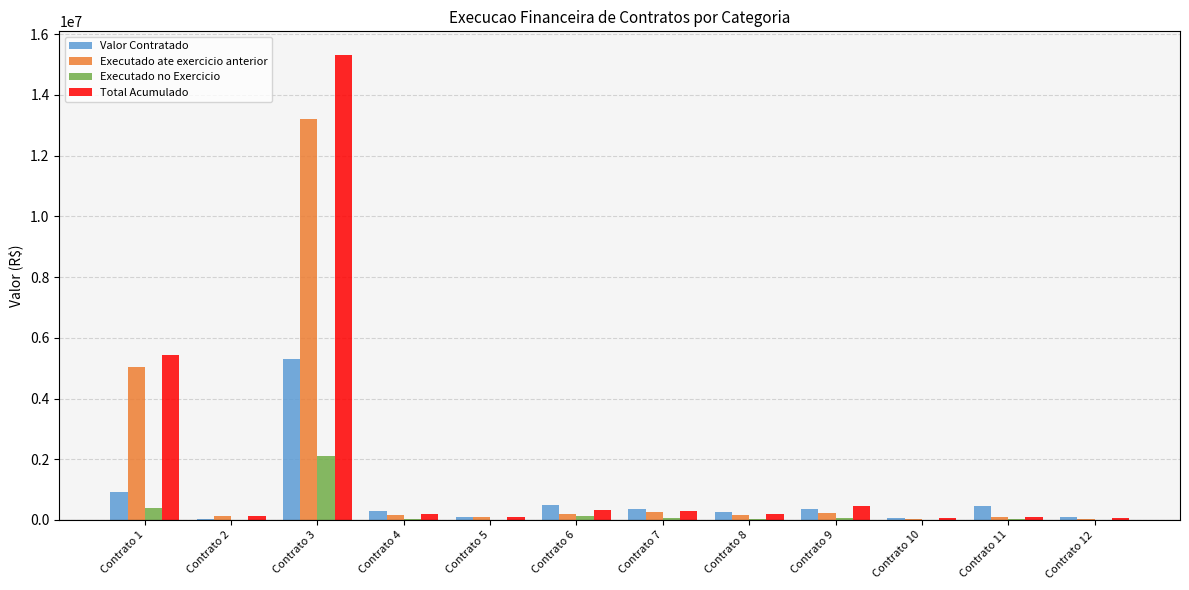

What is the sum of the Executado ate exercicio anterior values at Contrato 8 and Contrato 2?

281949.0